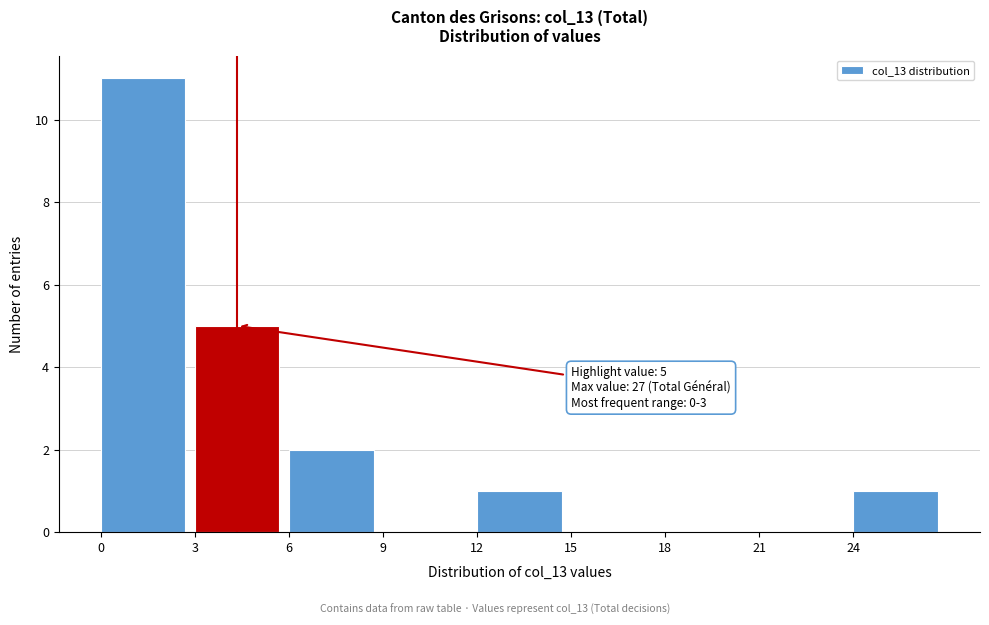

Over which range of the x-axis is the bar tallest?

0 to 3